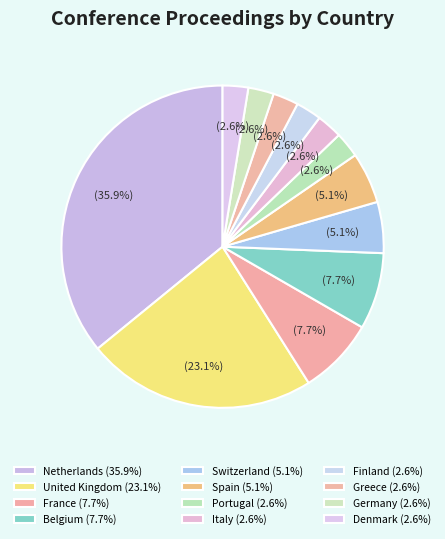

What percentage is the Germany slice, to the nearest percent?

3%